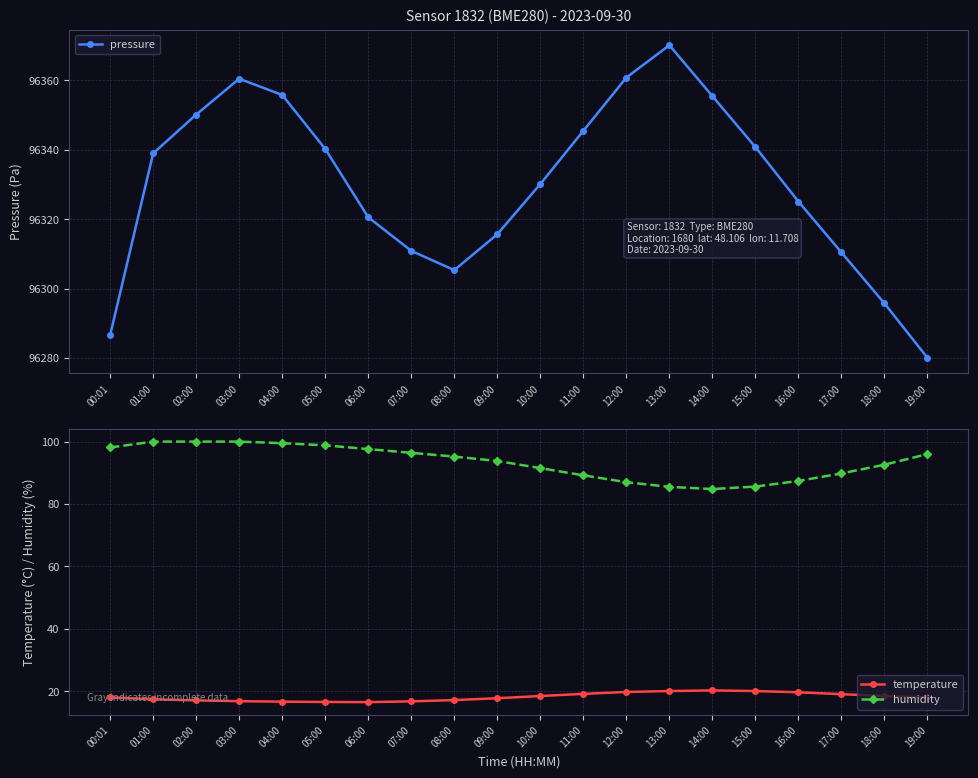

List the labels in order of temperature value, largest first.

14:00, 13:00, 15:00, 12:00, 16:00, 11:00, 17:00, 10:00, 18:00, 00:01, 19:00, 09:00, 01:00, 08:00, 02:00, 03:00, 07:00, 04:00, 05:00, 06:00